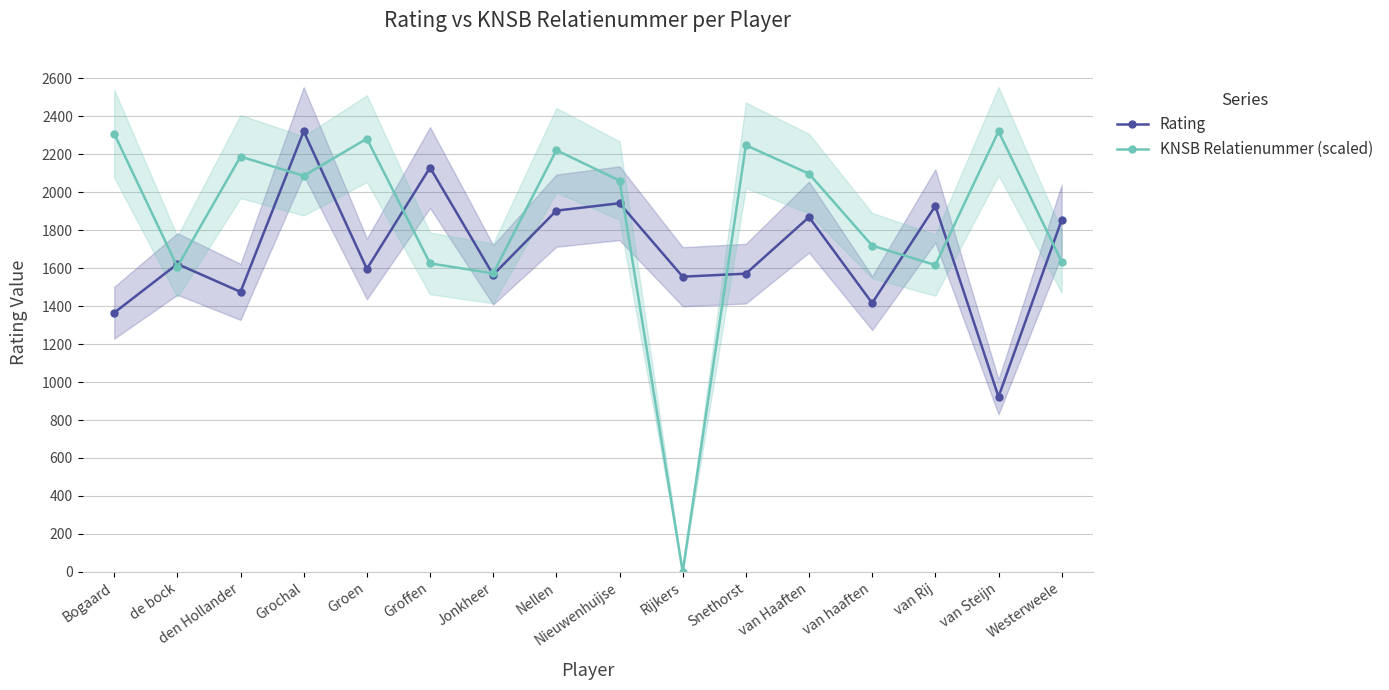

The KNSB Relatienummer (scaled) series shows 521.0 at van Steijn. True or false?

False